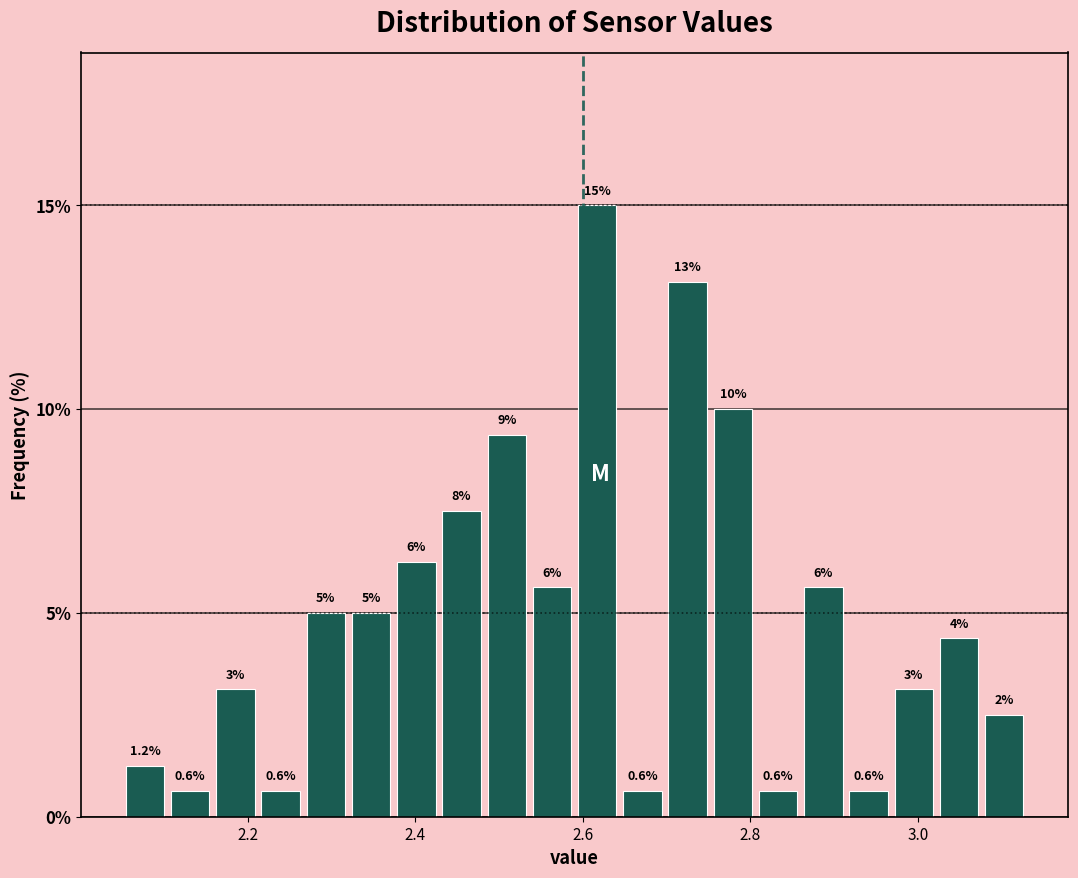

Read against the x-axis, roughly where is the centre of the tallest bar?

2.62